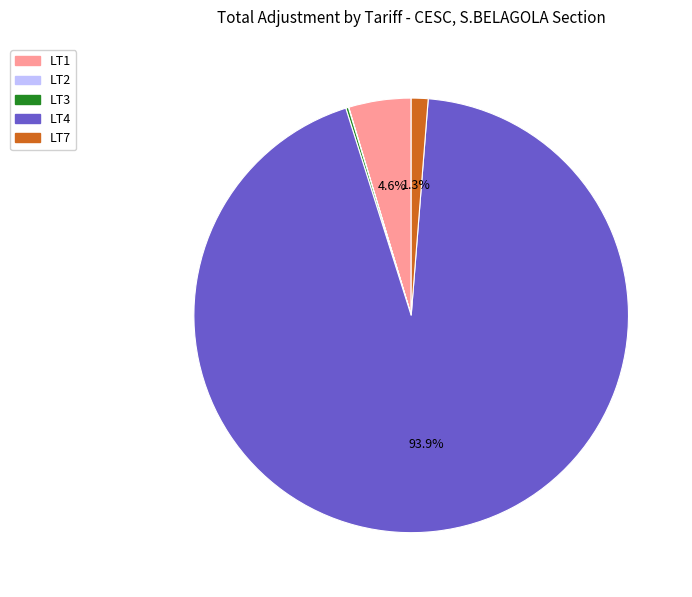

Which category has the biggest portion of the pie?

LT4